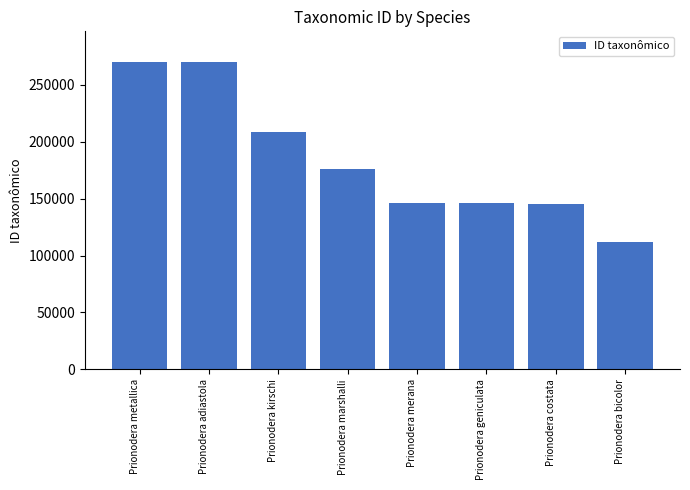

What is the sum of all values?

1473049